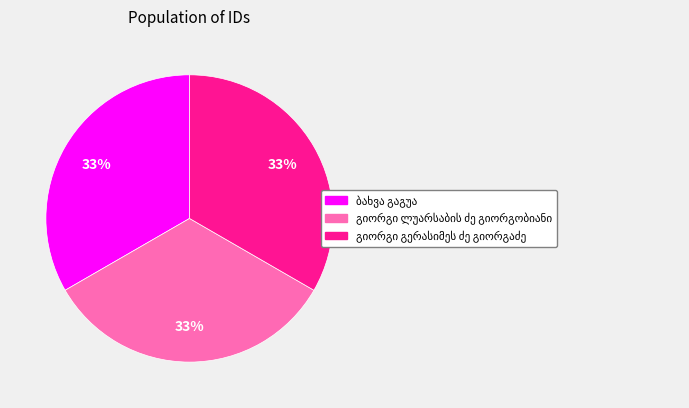

Is there a majority slice in this chart?

No